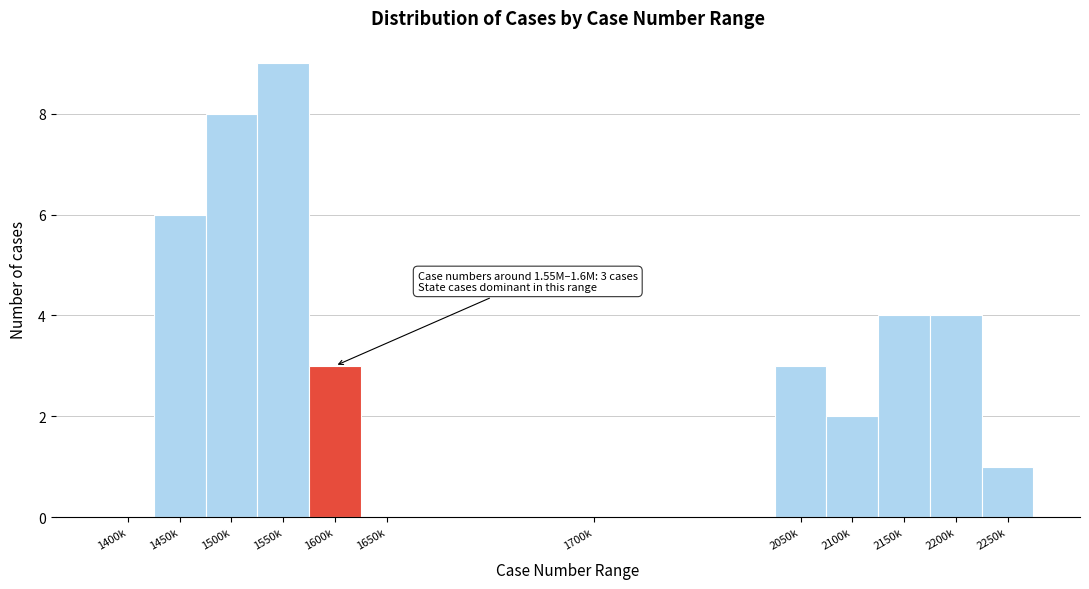

Reading right to left, what are all the values shown in this chart?

2250k=1	2200k=4	2150k=4	2100k=2	2050k=3	1700k=0	1650k=0	1600k=3	1550k=9	1500k=8	1450k=6	1400k=0